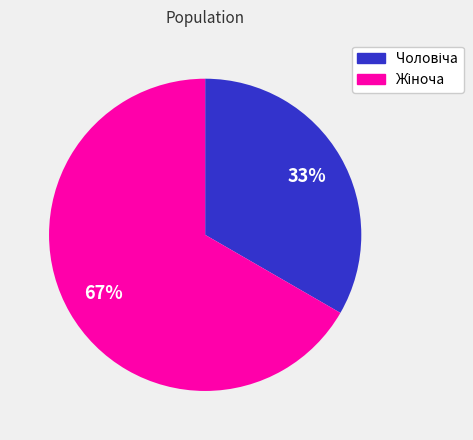

To the nearest percent, what is the average slice percentage?

50%